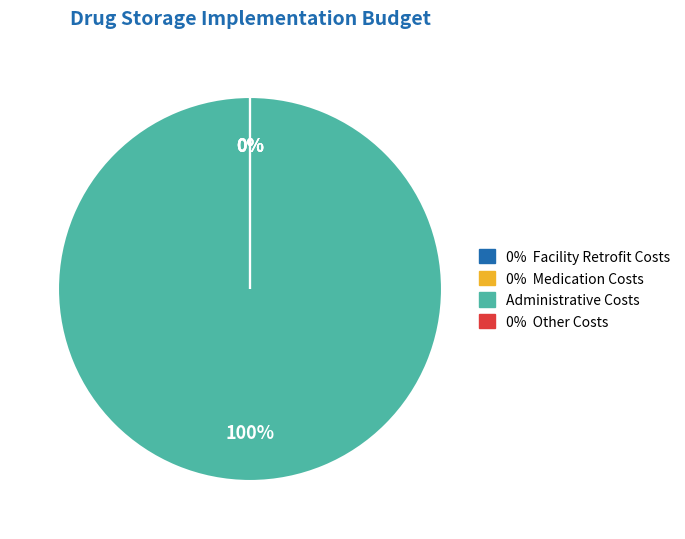

Rank the categories by value from lowest to highest.

Facility Retrofit Costs, Medication Costs, Other Costs, Administrative Costs